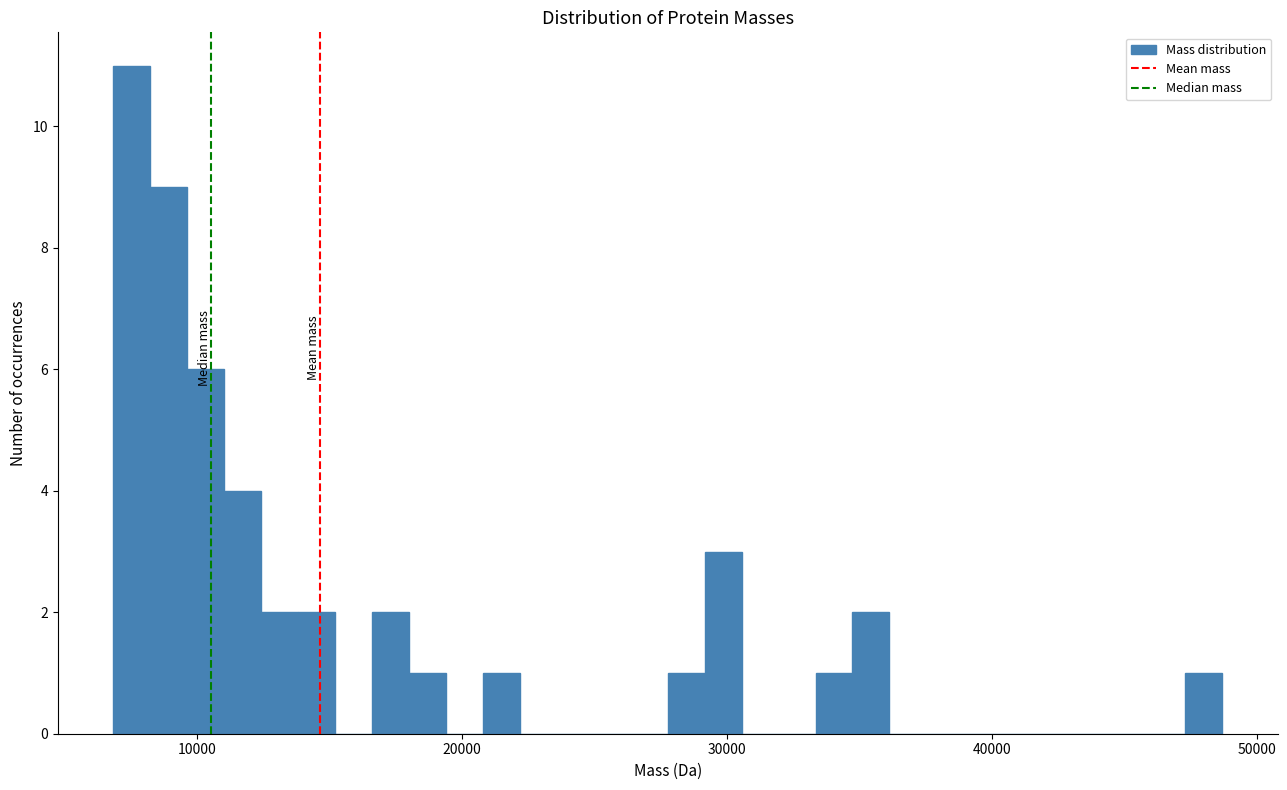

Read against the x-axis, roughly where is the centre of the tallest bar?

8000